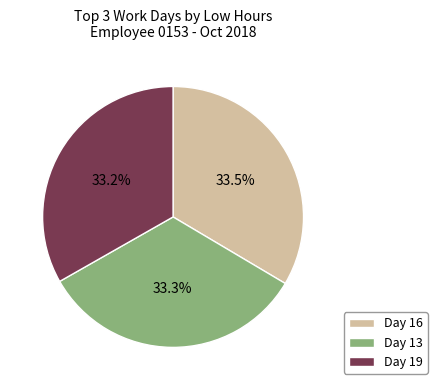

Does Day 13 represent more than half of the total?

No